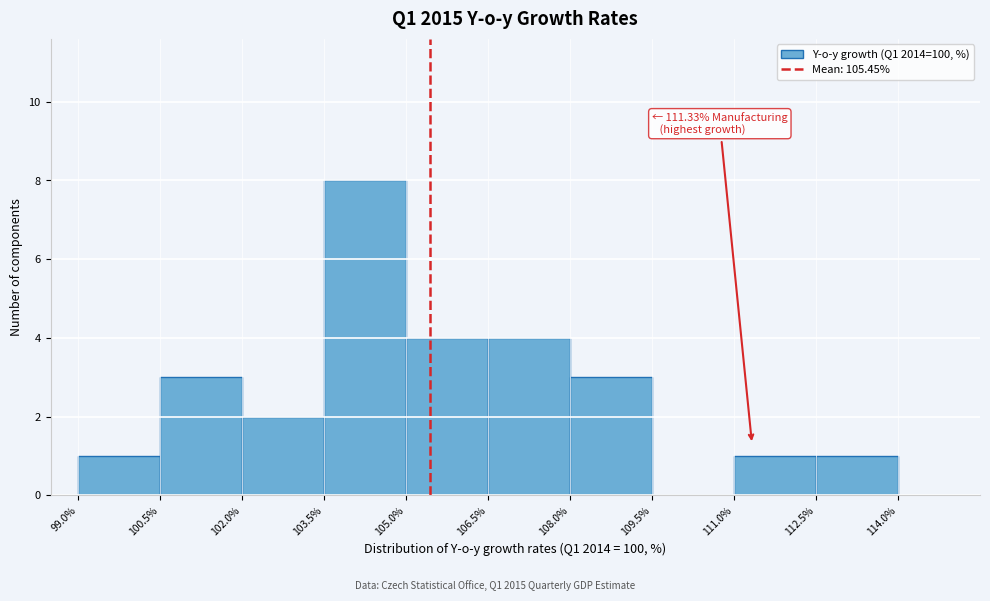

Which range on the x-axis has the tallest bar?

103.5% to 105.0%